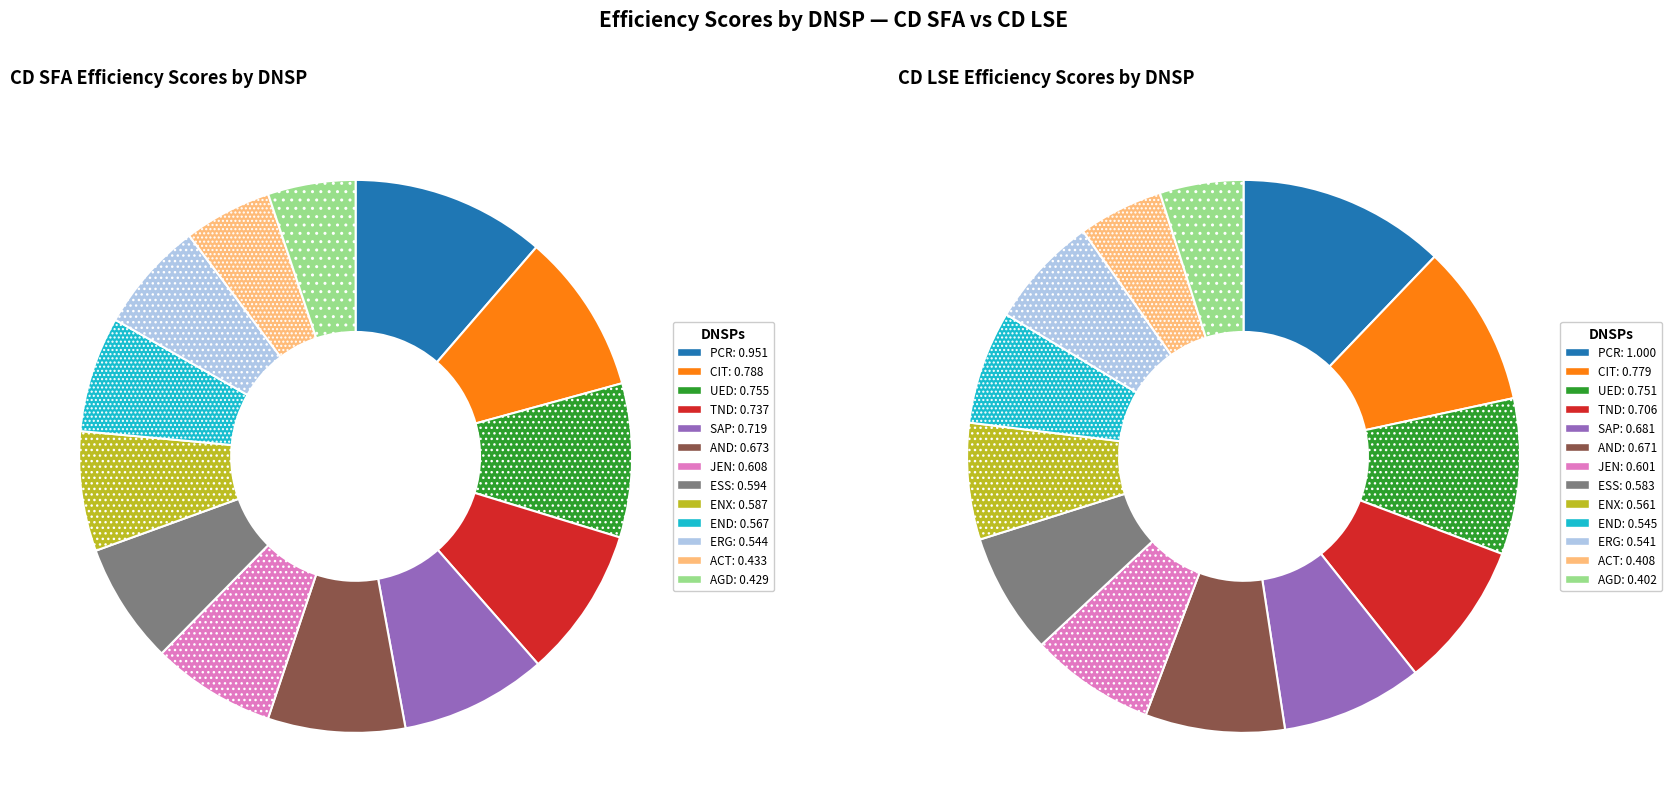

The UED slice represents 9% of the pie. True or false?

True